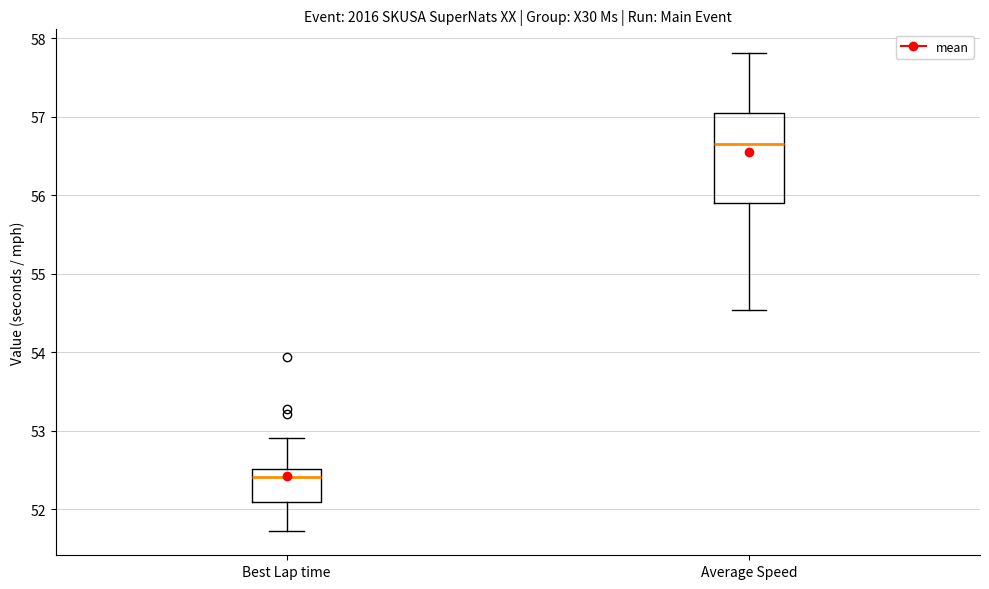

Reading left to right, transcribe this box plot: for each box, give where its median line is, the range the box spans, and where its two whiskers end, as read against the y-axis. The values are not printed on the chart, so give them approximately, as read against the axis.

Best Lap time: median 52.4, box 52.1 to 52.5, whiskers 51.7 to 52.9
Average Speed: median 56.7, box 55.9 to 57.1, whiskers 54.5 to 57.8